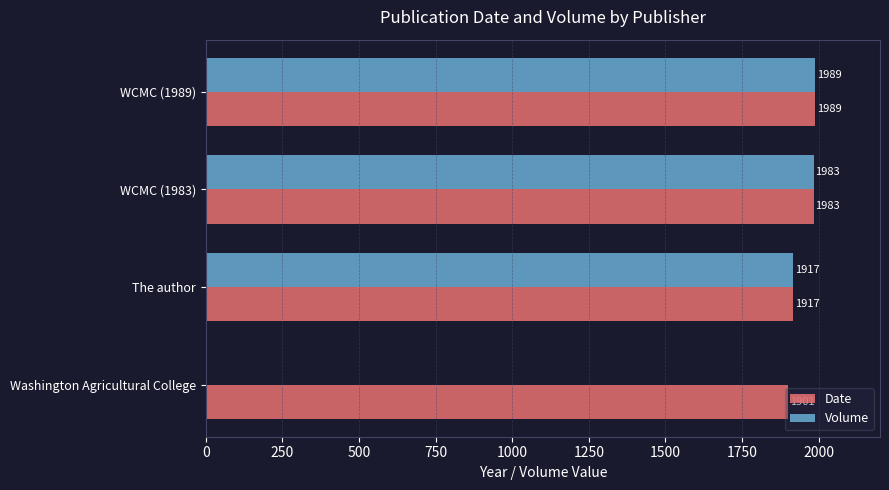

What is the highest value of the Date series?

1989